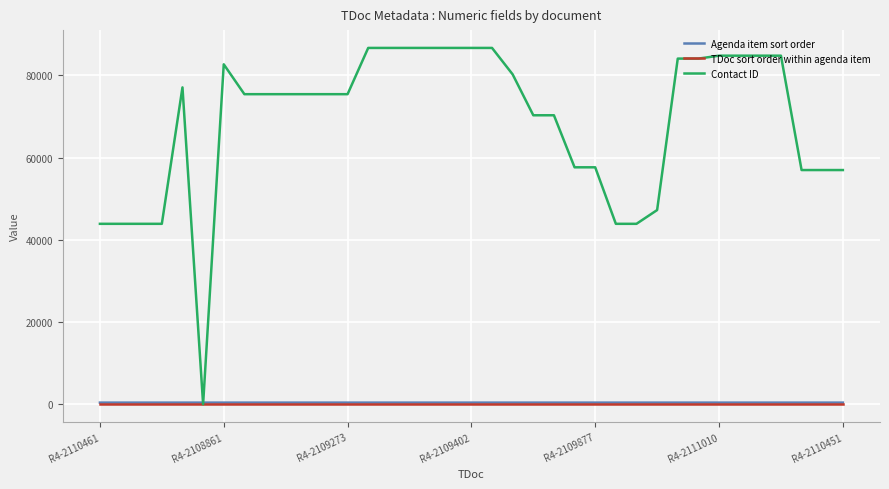

At how many categories does at least one series exceed 65420?

24